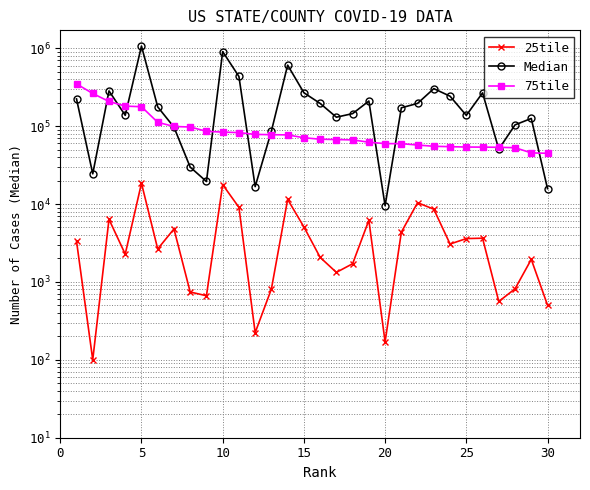

Reading left to right, extract all data points from this chart.

25tile: 3347	100	6365	2275	18469	2651	4784	742	665	17734	9065	223	812	11468	5084	2067	1326	1712	6184	170	4351	10407	8573	3066	3601	3641	561	816	1947	504
Median: 223486	24419	283102	137617	1067308	176694	97028	29755	19465	905248	433732	16734	86435	606771	268222	195610	130211	144753	209914	9519	171823	195868	303058	242043	137396	267244	50582	103805	125459	15749
75tile: 348536	262429	207221	180608	177466	111960	98930	97475	85759	83809	82543	78298	77636	77186	70894	67942	67241	66585	62175	59656	59548	57201	55112	54485	53900	53764	53486	52862	45335	44809